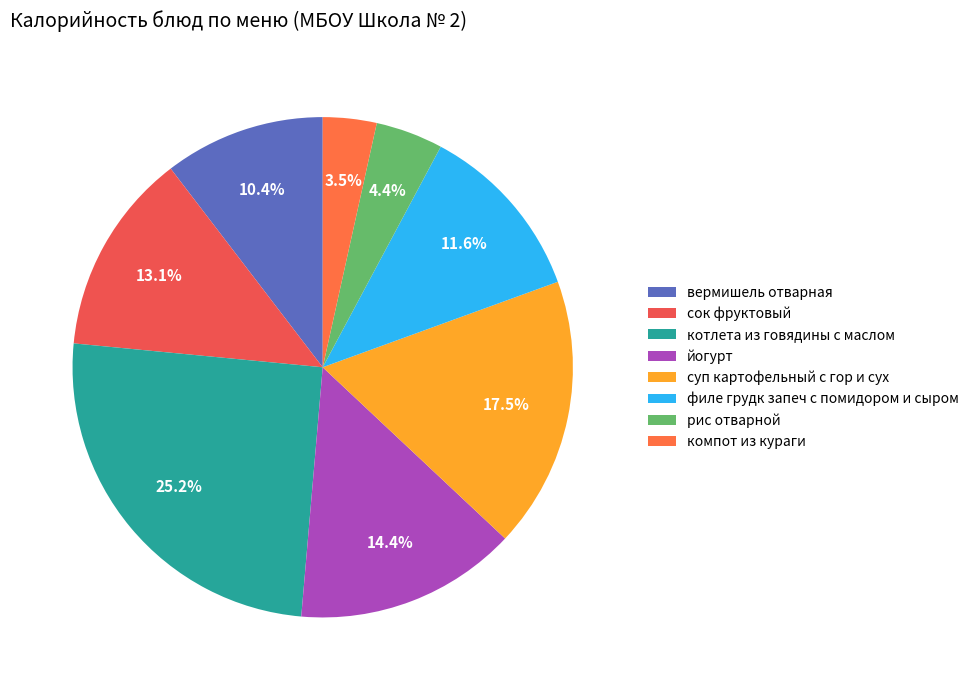

How many segments does this pie chart have?

8